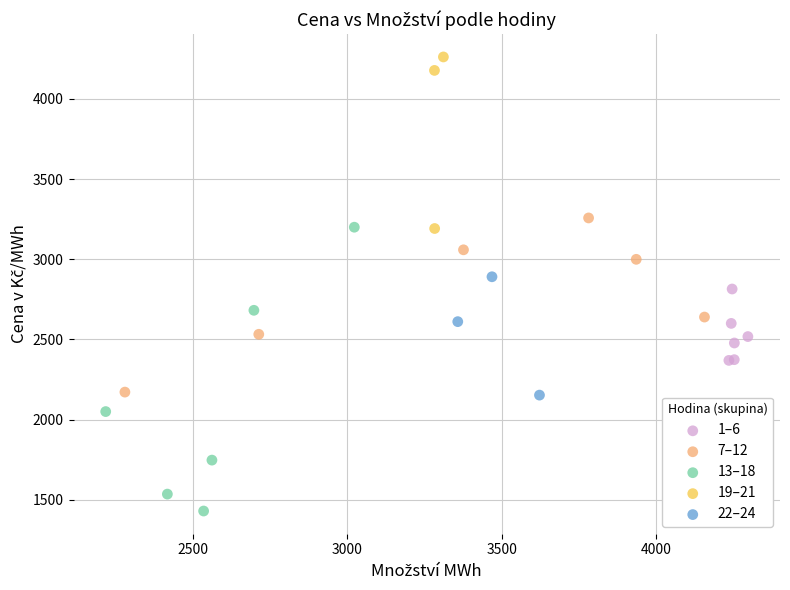

Which series contains the lowest Y value?

13–18